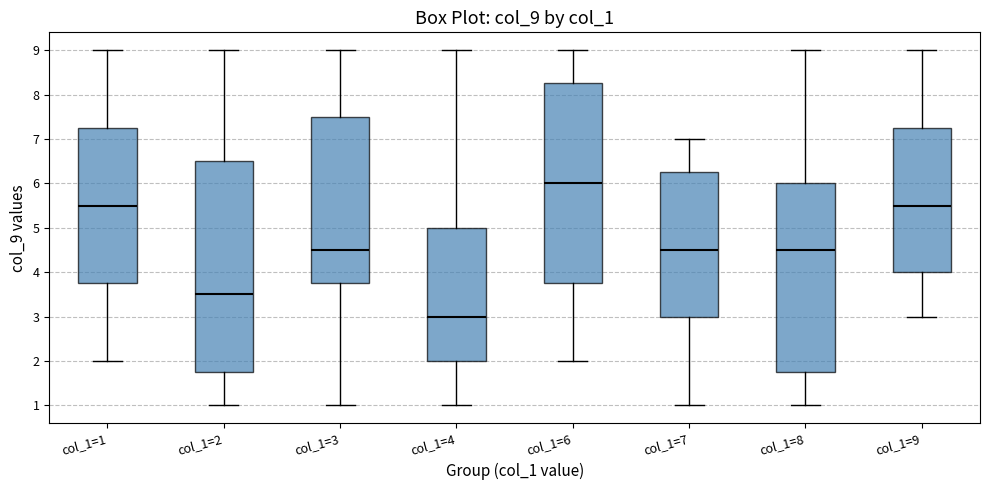

Reading left to right, read every box against the y-axis: the position of its median line, the range the box covers, and the ends of its whiskers. The values are not printed on the chart, so give them approximately, as read against the axis.

col_1=1: median 5.5, box 3.8 to 7.3, whiskers 2.0 to 9.0
col_1=2: median 3.5, box 1.8 to 6.5, whiskers 1.0 to 9.0
col_1=3: median 4.5, box 3.8 to 7.5, whiskers 1.0 to 9.0
col_1=4: median 3.0, box 2.0 to 5.0, whiskers 1.0 to 9.0
col_1=6: median 6.0, box 3.8 to 8.3, whiskers 2.0 to 9.0
col_1=7: median 4.5, box 3.0 to 6.3, whiskers 1.0 to 7.0
col_1=8: median 4.5, box 1.8 to 6.0, whiskers 1.0 to 9.0
col_1=9: median 5.5, box 4.0 to 7.3, whiskers 3.0 to 9.0